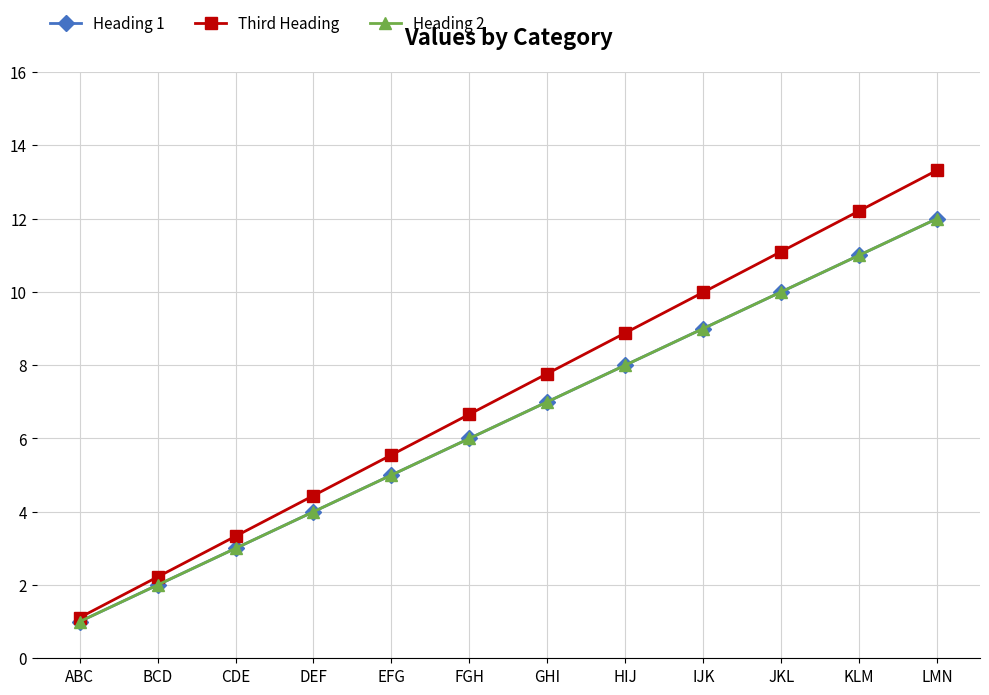

Reading left to right, transcribe all the data shown in this chart.

Heading 1: 1.0	2.0	3.0	4.0	5.0	6.0	7.0	8.0	9.0	10.0	11.0	12.0
Third Heading: 1.1	2.2	3.3	4.4	5.5	6.7	7.8	8.9	10.0	11.1	12.2	13.3
Heading 2: 1.0	2.0	3.0	4.0	5.0	6.0	7.0	8.0	9.0	10.0	11.0	12.0